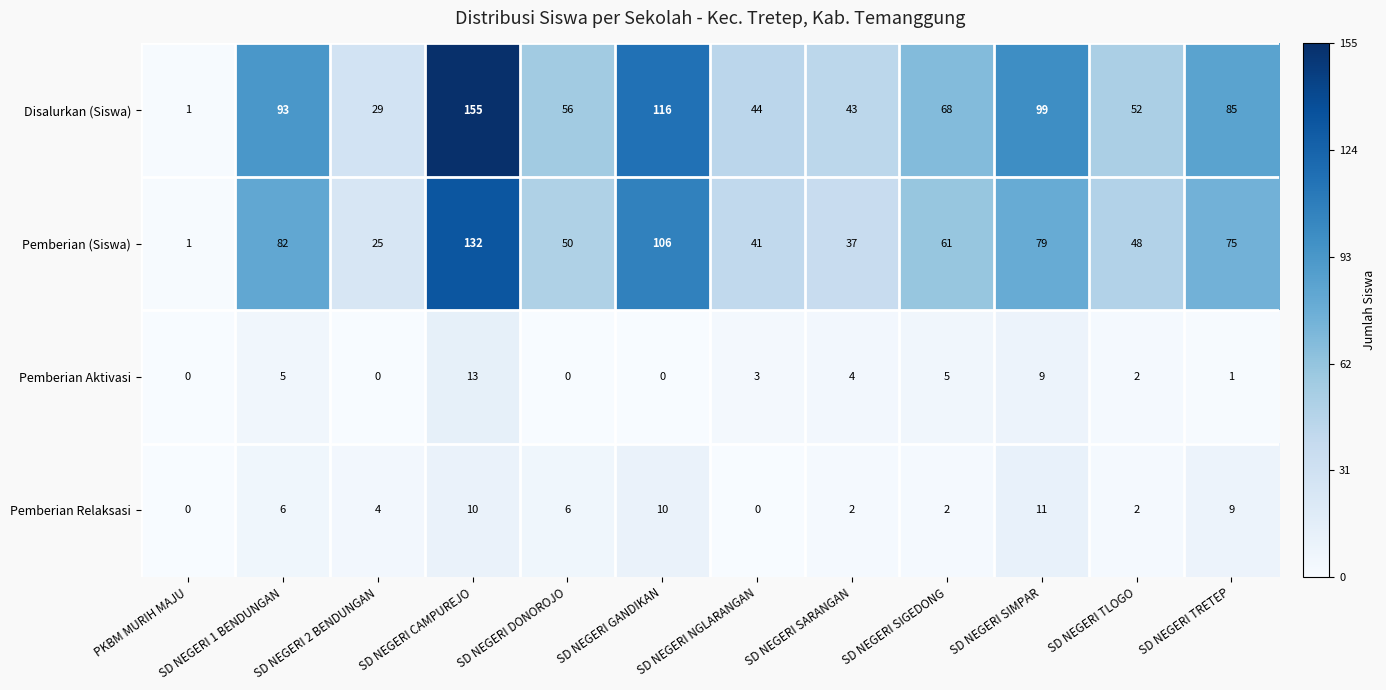

Which category has the highest value across all series?

SD NEGERI CAMPUREJO